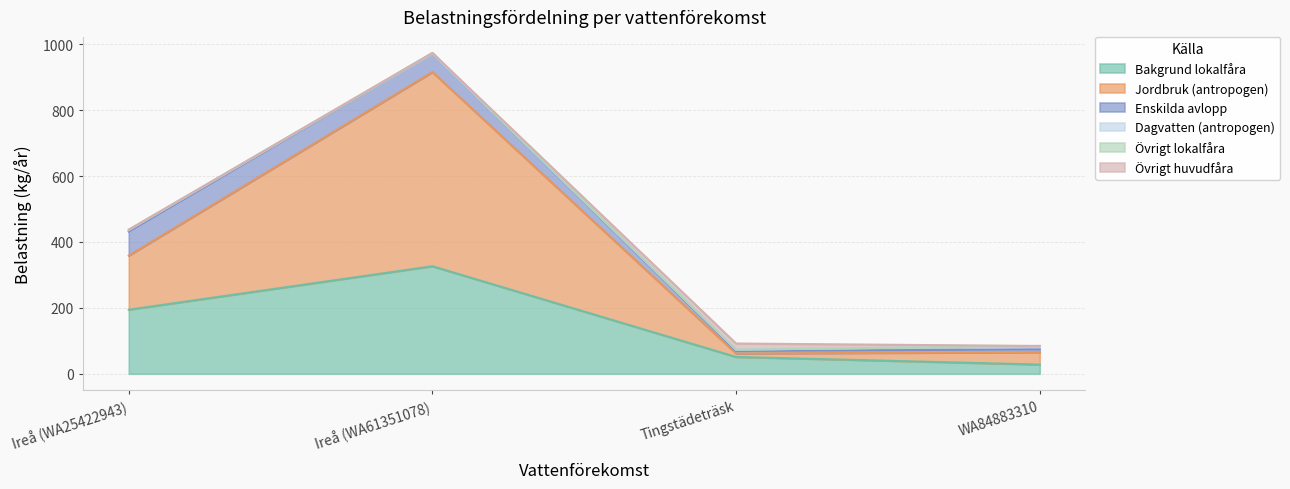

List the labels in order of Övrigt huvudfåra value, smallest first.

WA84883310, Ireå (WA25422943), Ireå (WA61351078), Tingstädeträsk